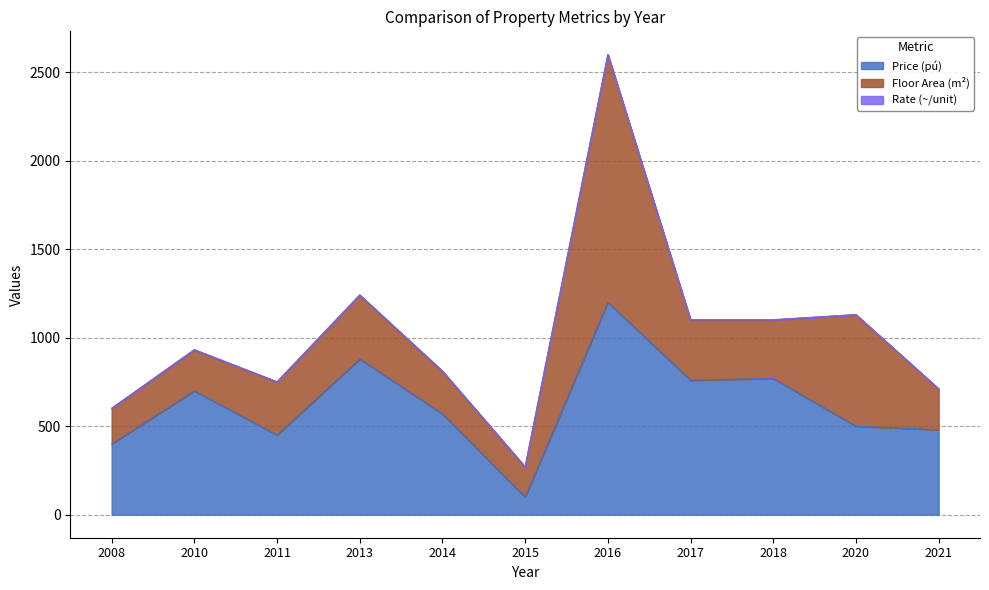

Which series has the largest total across all categories?

Price (pú)